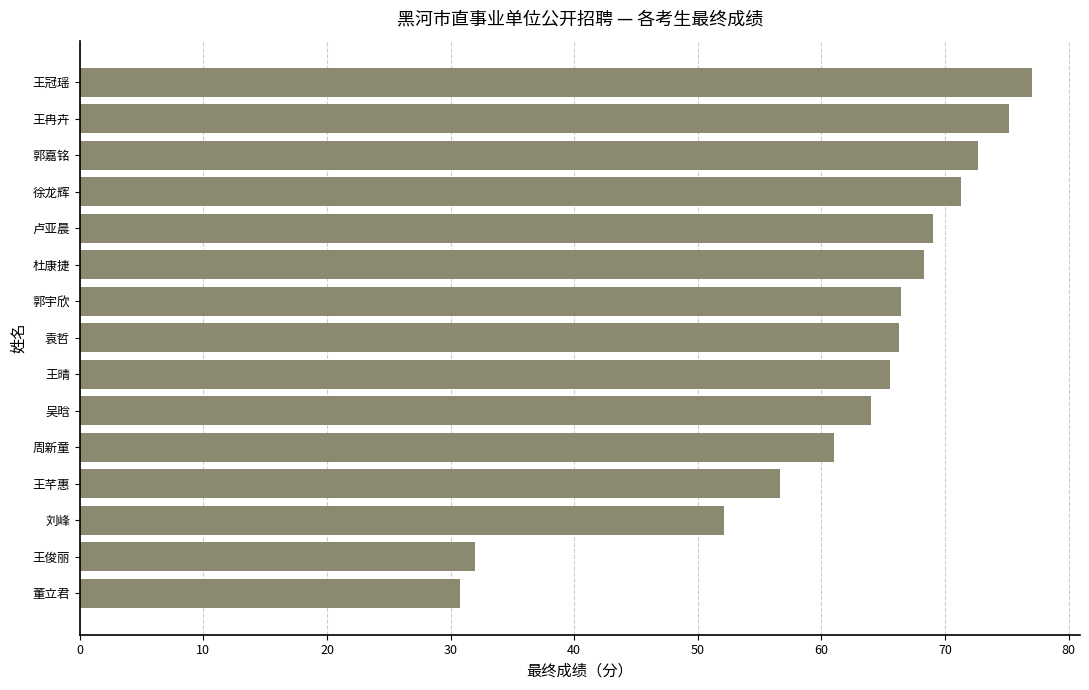

What is the average value?

61.9